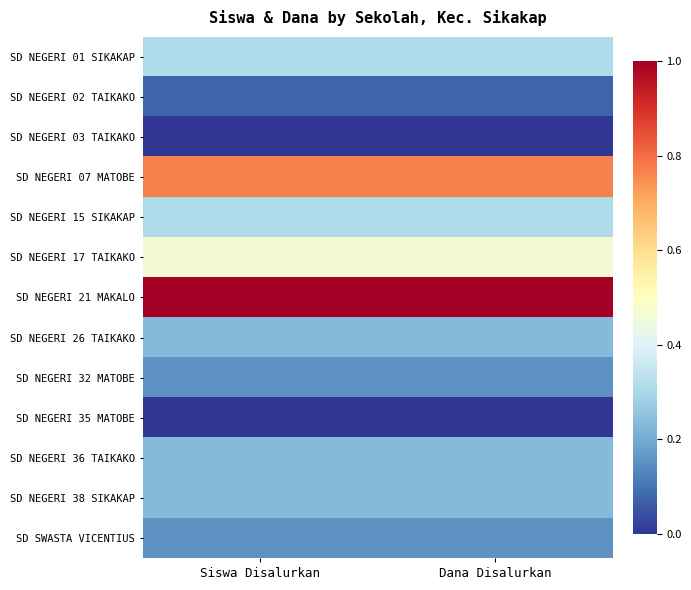

What is the total value across all series at Dana Disalurkan?

3.9